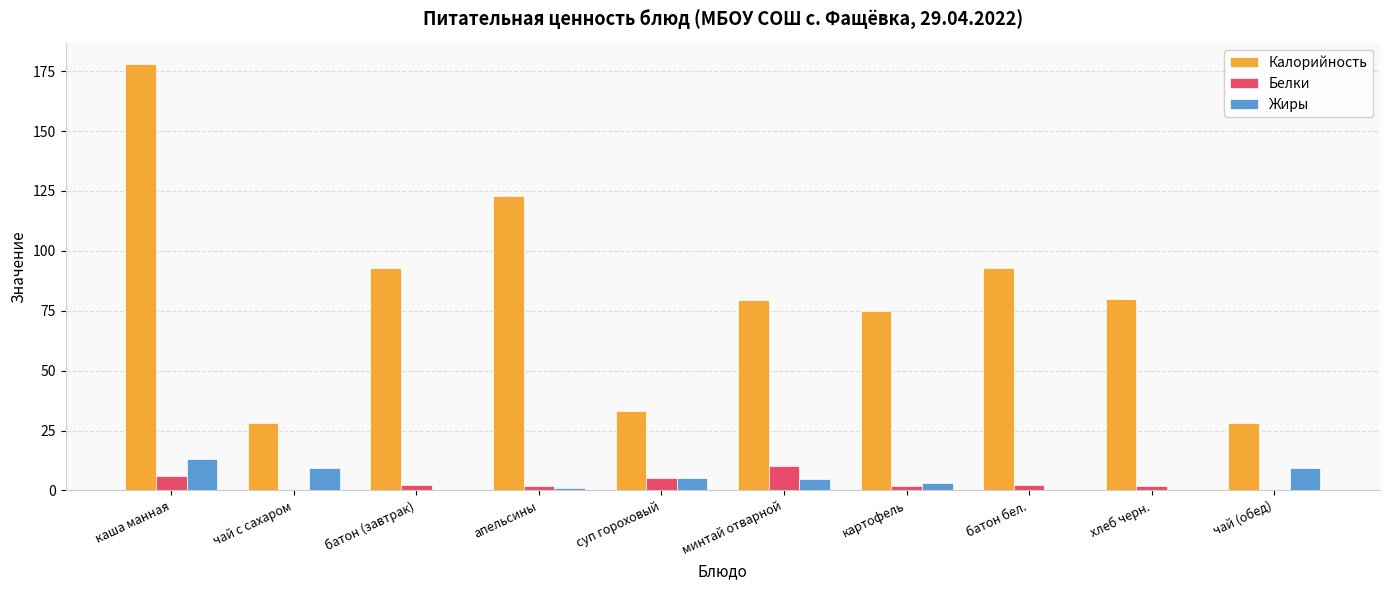

Is the value of Белки at батон (завтрак) greater than the value of Калорийность at чай (обед)?

No